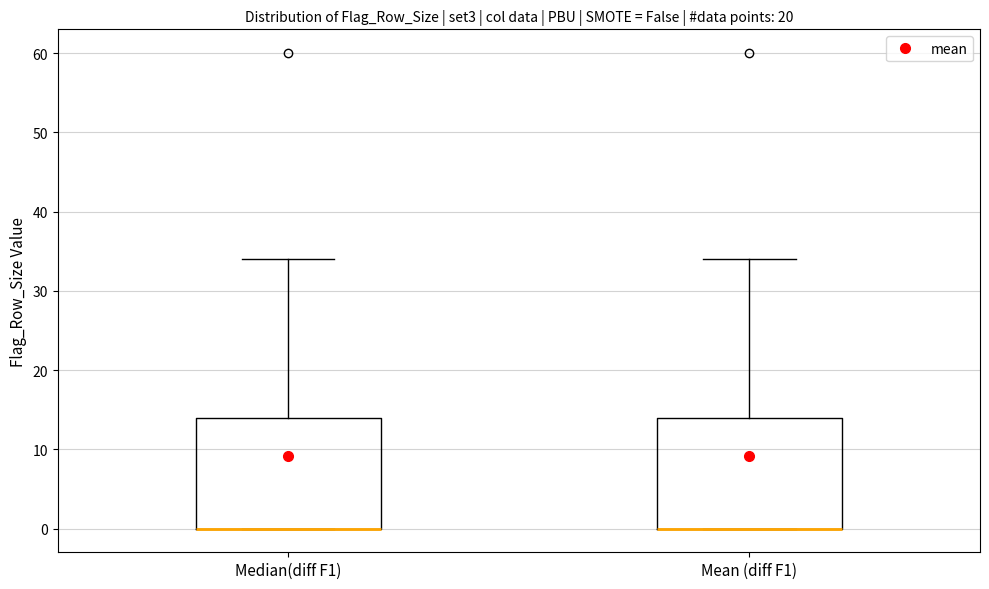

Reading left to right, transcribe this box plot: for each box, give where its median line is, the range the box spans, and where its two whiskers end, as read against the y-axis. The values are not printed on the chart, so give them approximately, as read against the axis.

Median(diff F1): median 0 (drawn on the box's lower edge), box 0 to 14, whiskers 0 to 34
Mean (diff F1): median 0 (drawn on the box's lower edge), box 0 to 14, whiskers 0 to 34